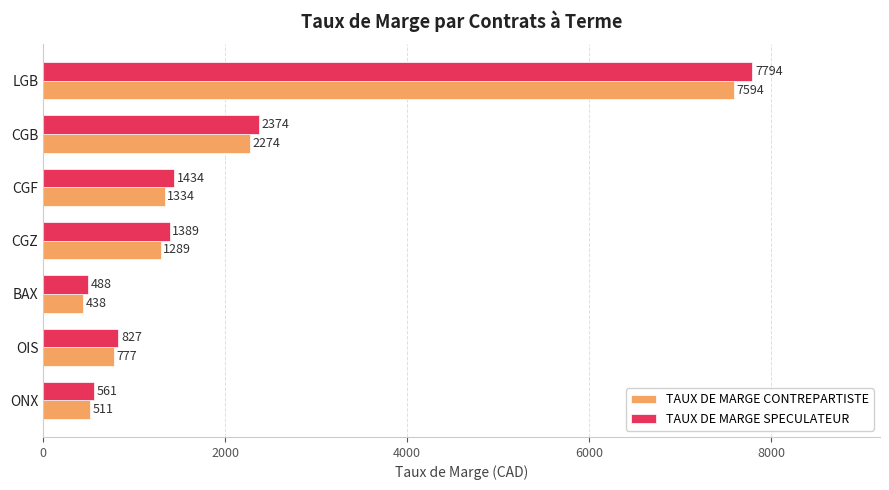

What is the difference between the second highest and second lowest values in the TAUX DE MARGE SPECULATEUR series?

1813